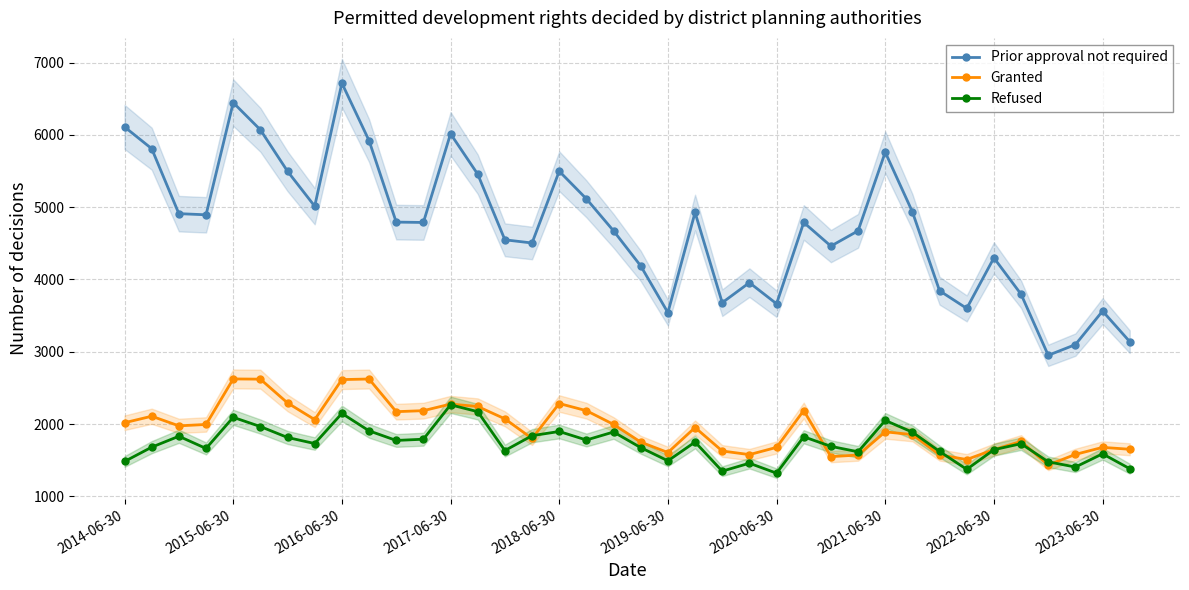

True or false: Refused has a value of 1890 at 18.

True